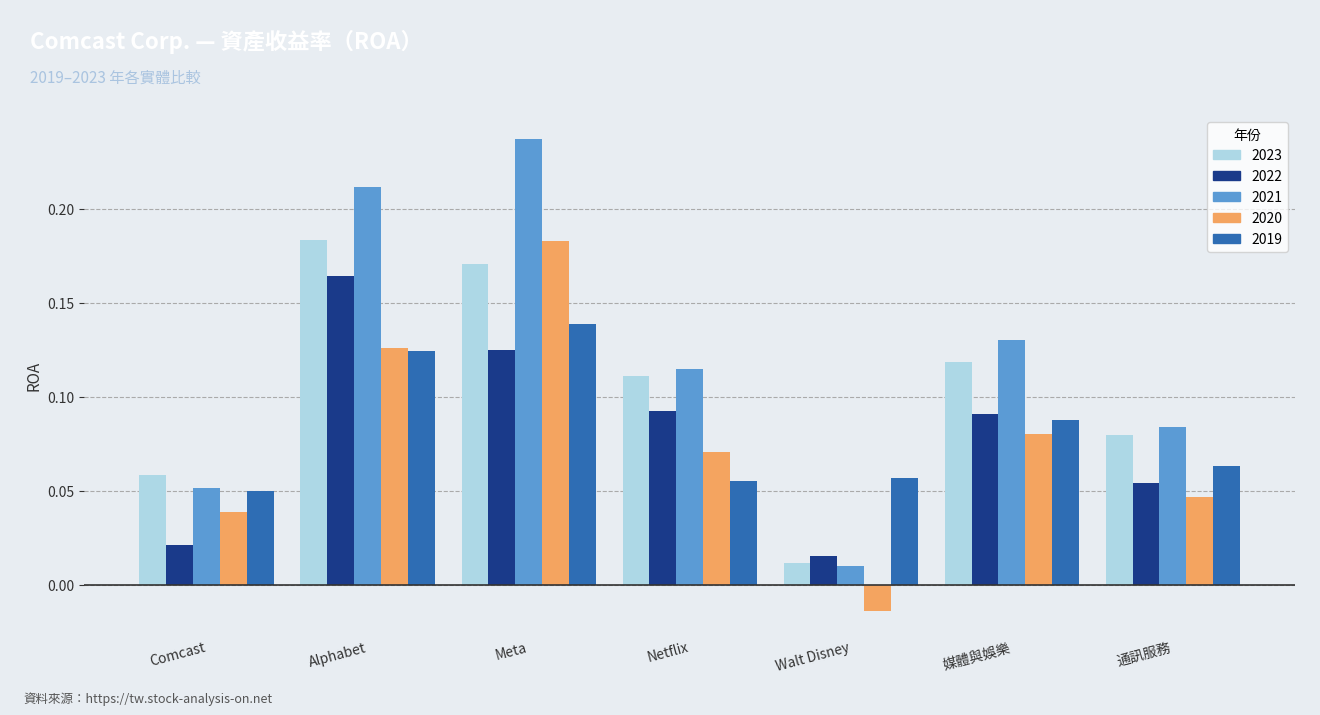

Which series has the largest total across all categories?

2021